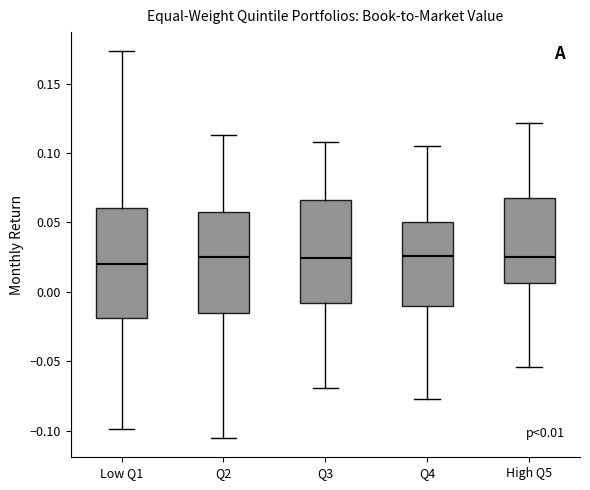

Comparing the boxes themselves (not the whiskers), which one is the tallest?

Low Q1